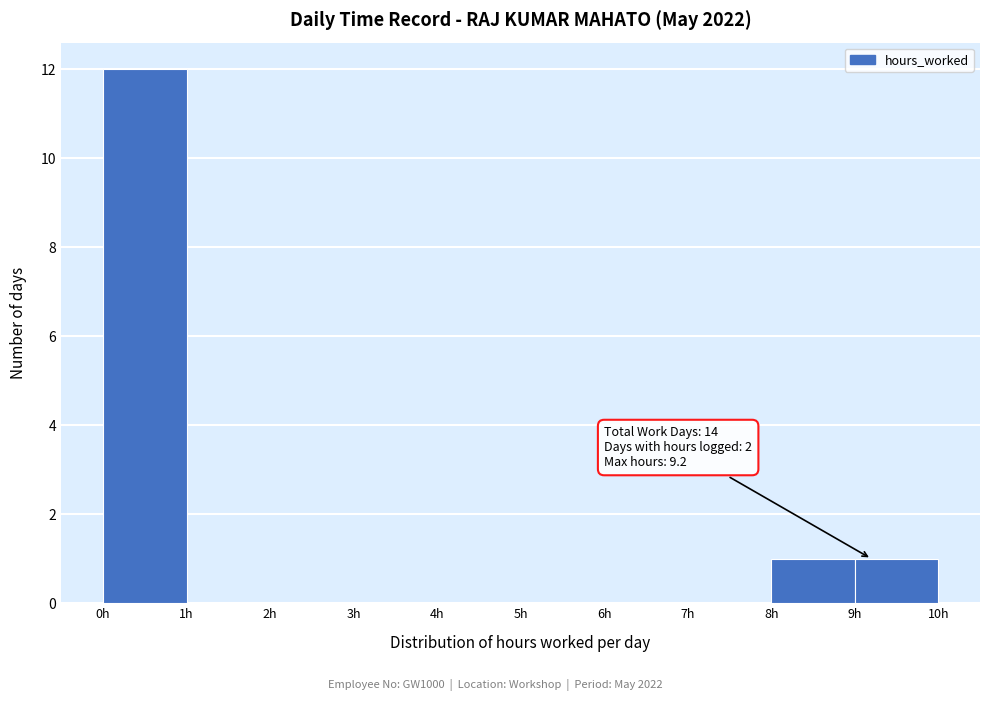

Which range on the x-axis has the tallest bar?

0 to 1